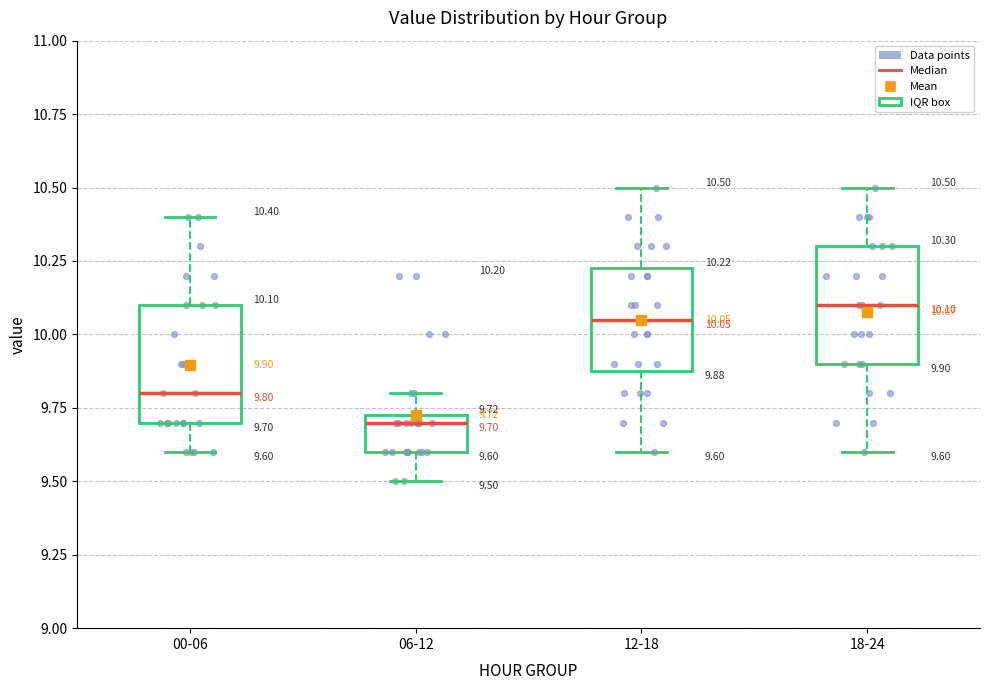

Which box's median line is the lowest?

06-12